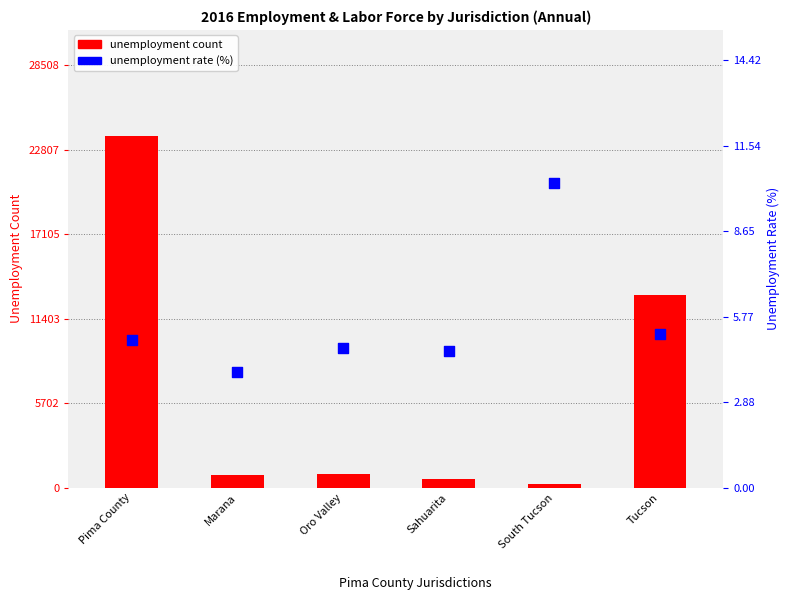

Which has a higher value, Pima County or Sahuarita?

Pima County